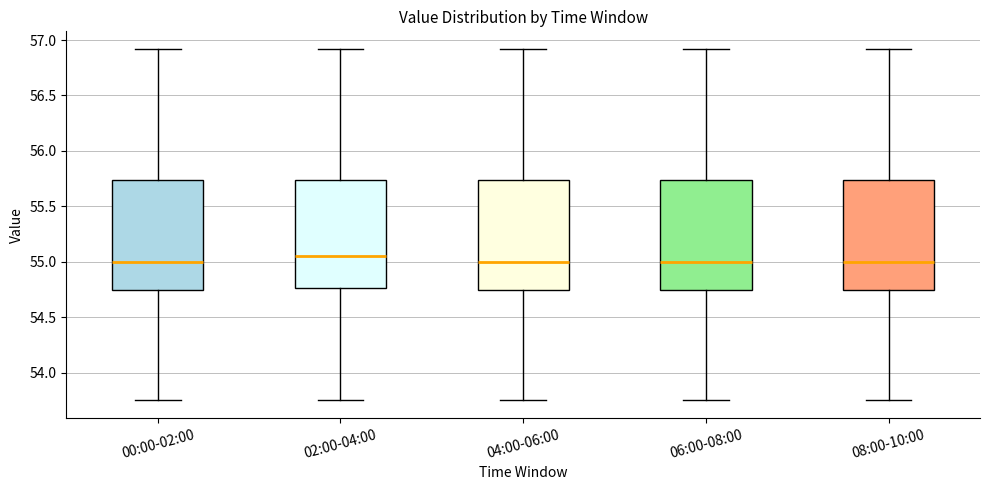

Reading left to right, read every box against the y-axis: the position of its median line, the range the box covers, and the ends of its whiskers. The values are not printed on the chart, so give them approximately, as read against the axis.

00:00-02:00: median 55.00, box 54.75 to 55.75, whiskers 53.75 to 56.90
02:00-04:00: median 55.05, box 54.75 to 55.75, whiskers 53.75 to 56.90
04:00-06:00: median 55.00, box 54.75 to 55.75, whiskers 53.75 to 56.90
06:00-08:00: median 55.00, box 54.75 to 55.75, whiskers 53.75 to 56.90
08:00-10:00: median 55.00, box 54.75 to 55.75, whiskers 53.75 to 56.90